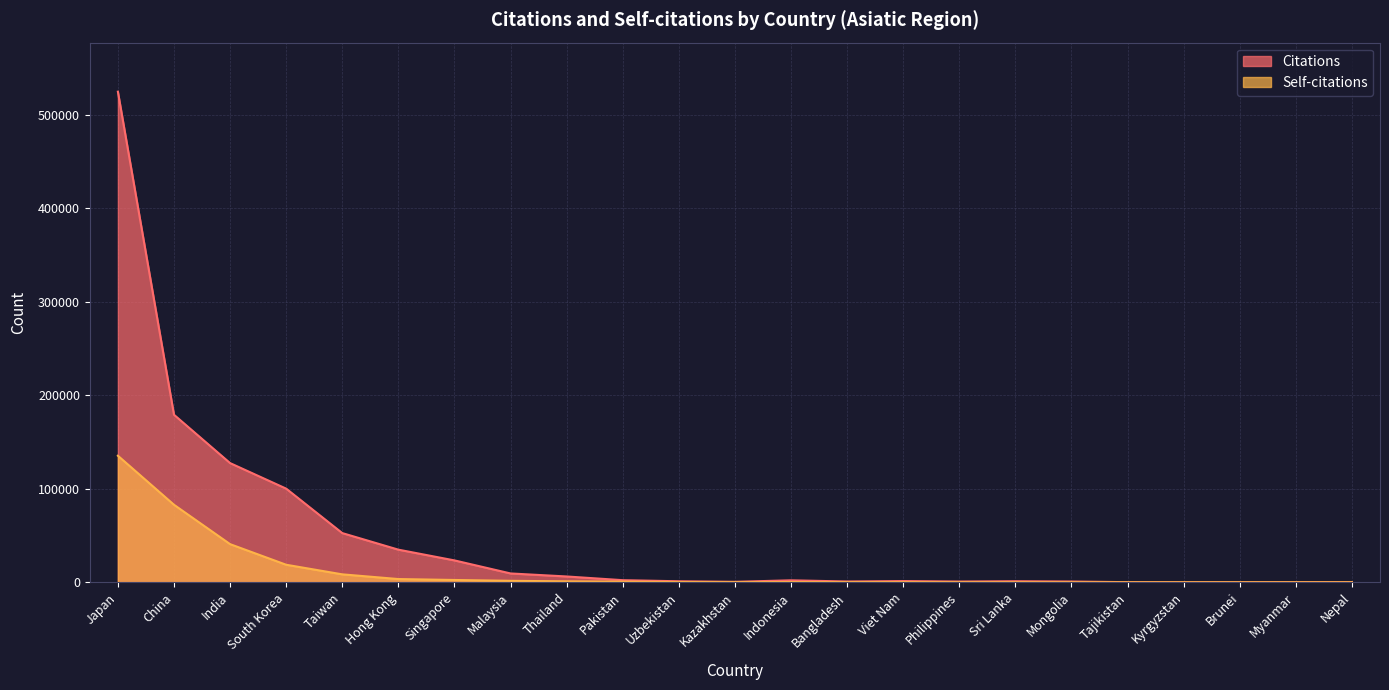

Reading left to right, extract all data points from this chart.

Citations: 524673	179133	127436	100116	52574	34847	23359	9401	6172	2211	1042	455	2059	804	1254	756	1090	770	75	17	31	87	131
Self-citations: 135302	82864	40752	18705	8442	3408	2417	1522	963	640	227	112	200	131	114	51	35	15	5	1	9	0	7